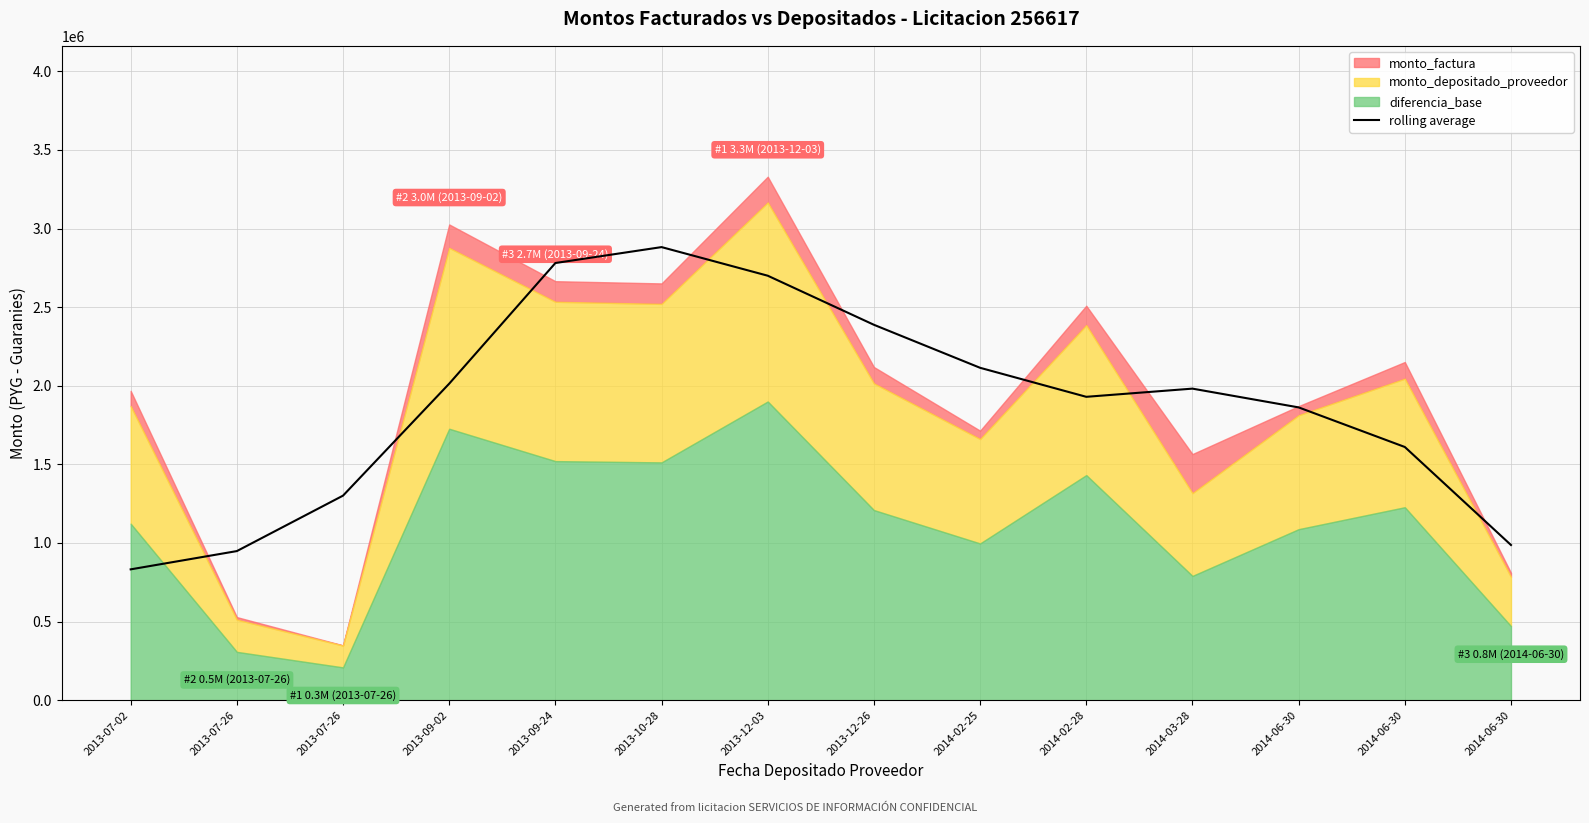

The chart shows a value of 2114163.3 at 2014-02-25. True or false?

True